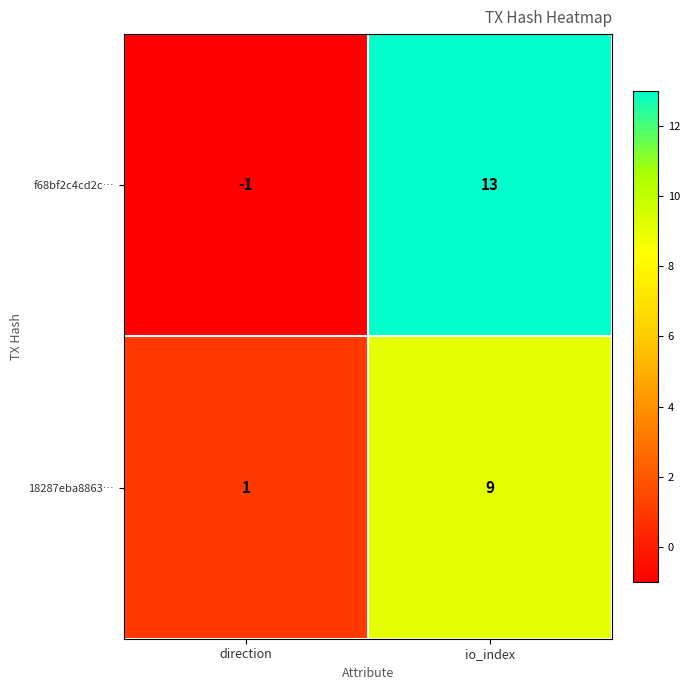

True or false: f68bf2c4cd2c… has a value of -2 at direction.

False